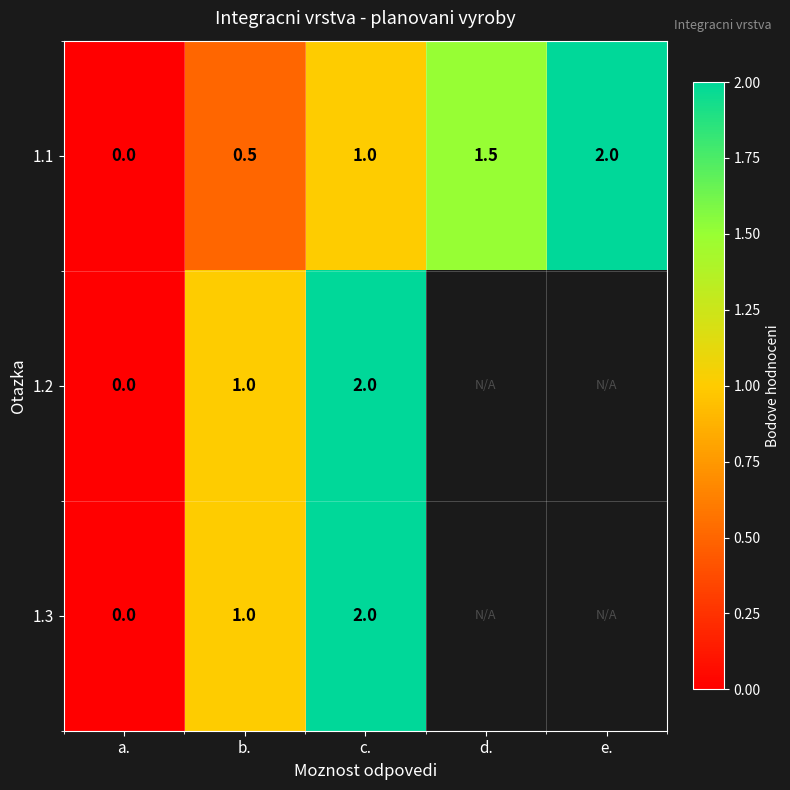

What is the maximum value for 1.1?

2.0